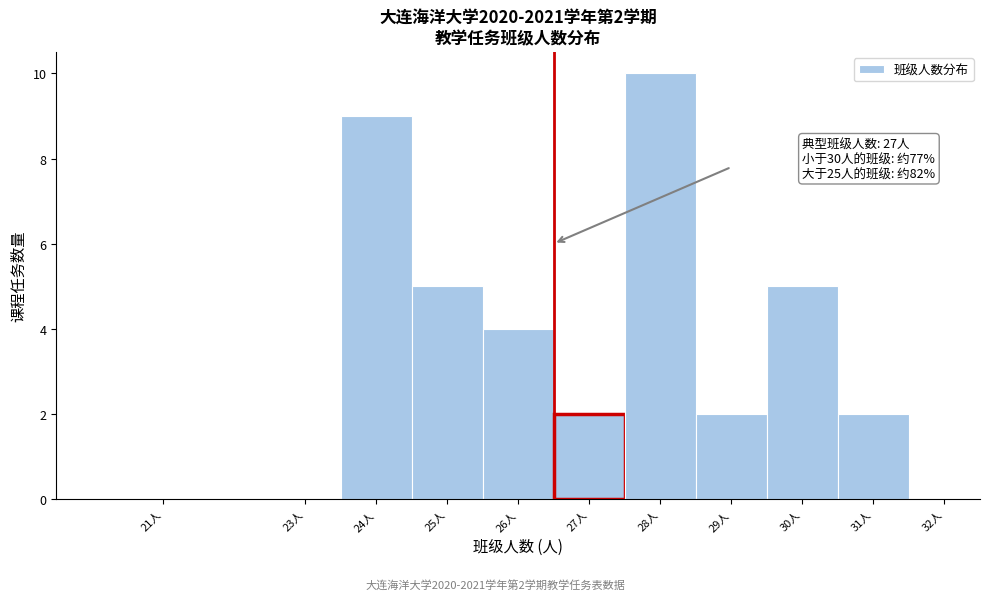

Reading left to right, extract all data points from this chart.

21人=0	23人=0	24人=9	25人=5	26人=4	27人=2	28人=10	29人=2	30人=5	31人=2	32人=0